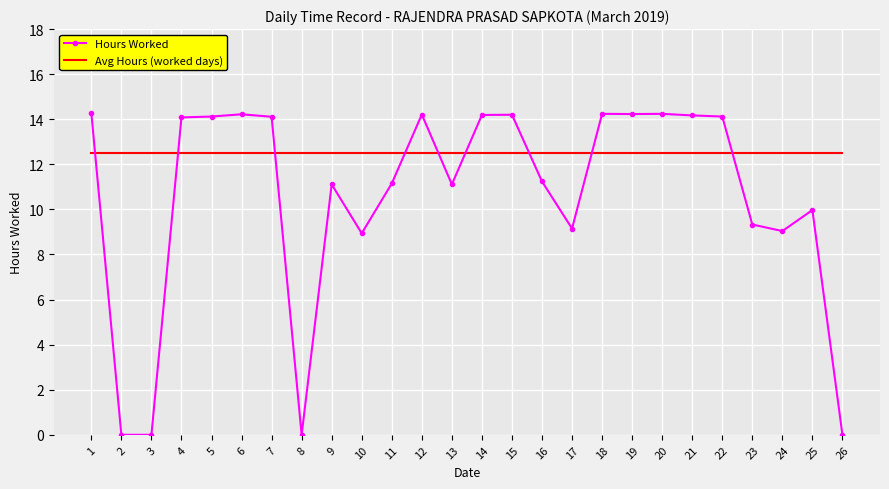

The value of Avg Hours (worked days) at 8 is 6.9. True or false?

False